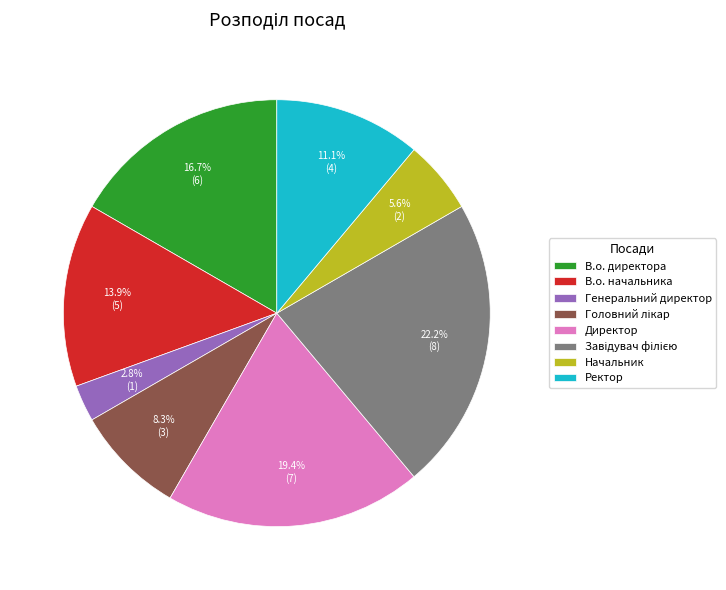

Which category has the smallest portion of the pie?

Генеральний директор